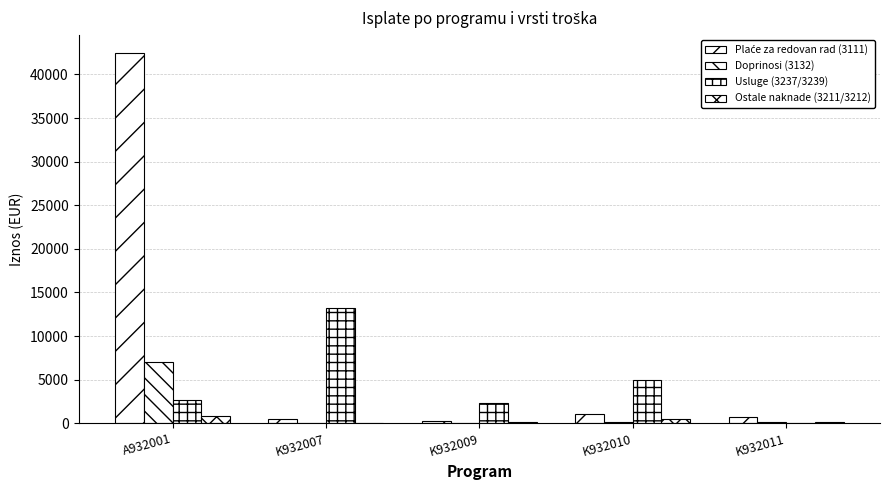

How many groups of bars are there?

5